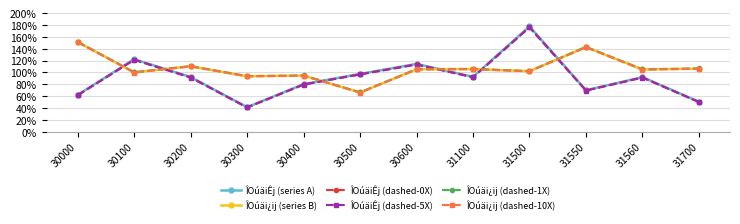

Which series changed the most between 30000 and 31100?

ÎOúäi¿ij (dashed-1X)